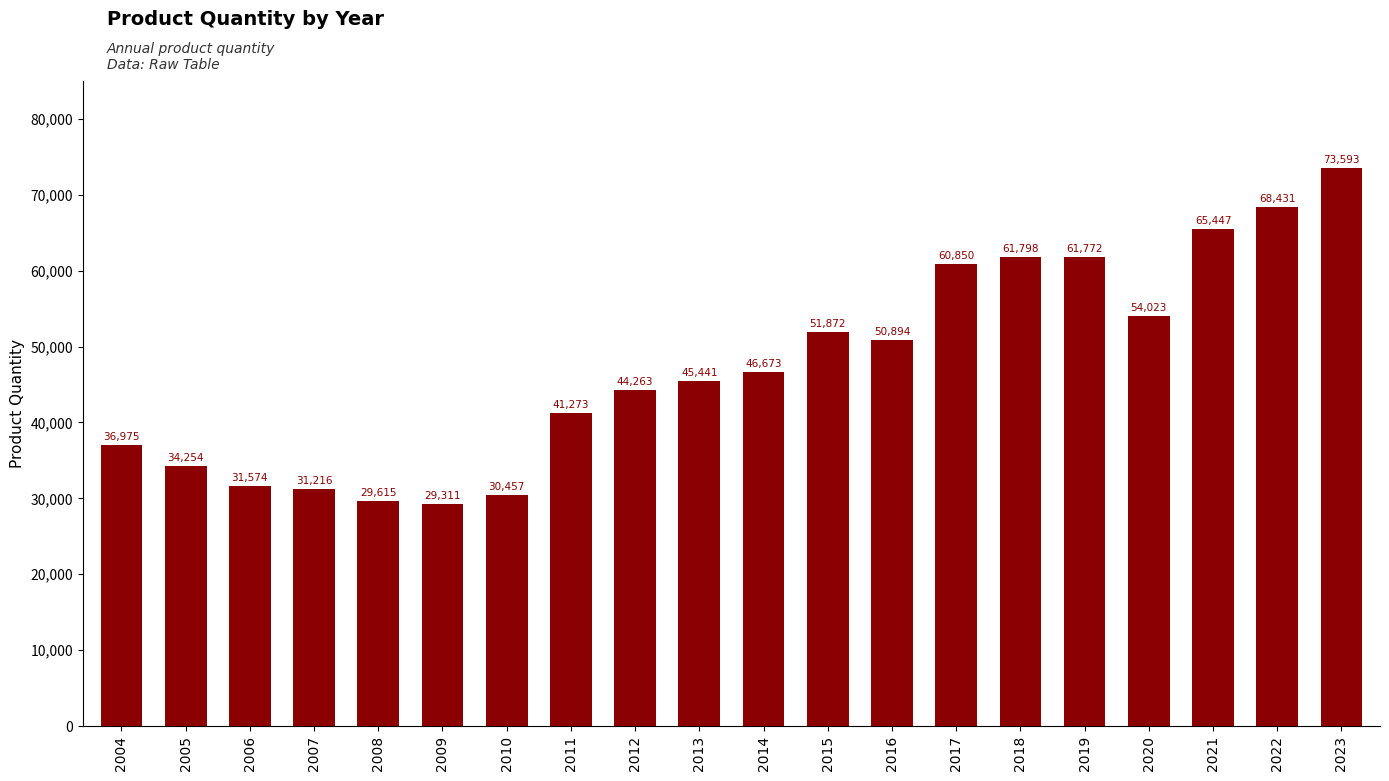

Rank the categories by value from highest to lowest.

2023, 2022, 2021, 2018, 2019, 2017, 2020, 2015, 2016, 2014, 2013, 2012, 2011, 2004, 2005, 2006, 2007, 2010, 2008, 2009